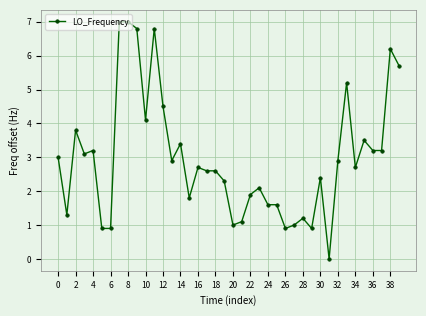

Reading right to left, transcribe all the data shown in this chart.

5.7	6.2	3.2	3.2	3.5	2.7	5.2	2.9	0.0	2.4	0.9	1.2	1.0	0.9	1.6	1.6	2.1	1.9	1.1	1.0	2.3	2.6	2.6	2.7	1.8	3.4	2.9	4.5	6.8	4.1	6.8	7.0	7.0	0.9	0.9	3.2	3.1	3.8	1.3	3.0